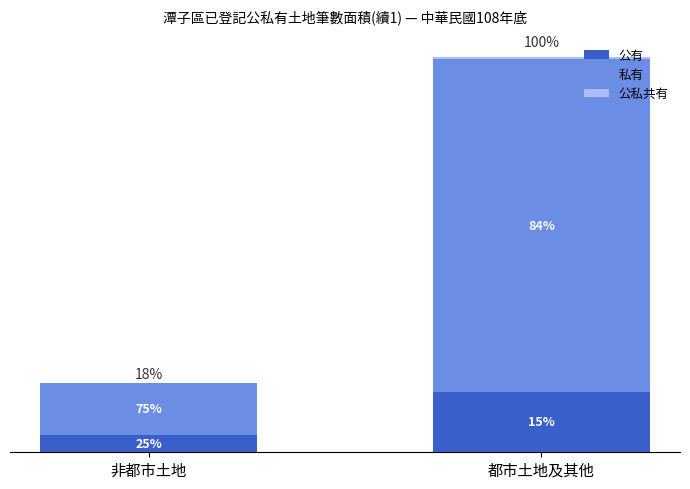

Are the bars horizontal?

No